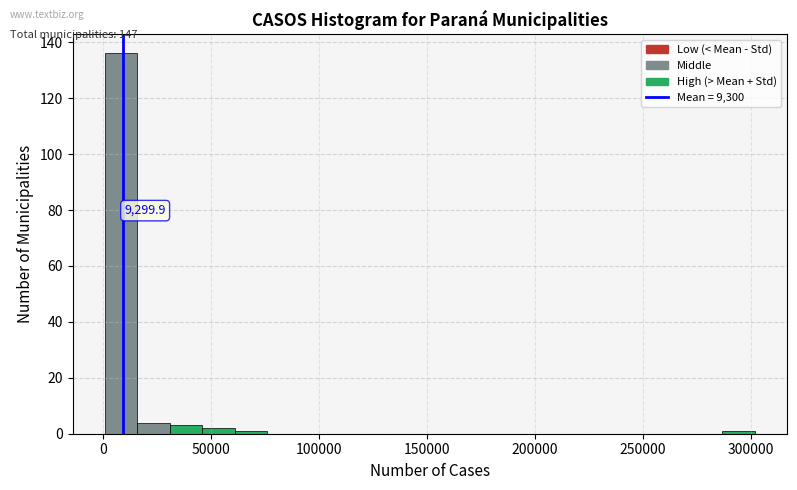

Read against the x-axis, roughly where is the centre of the tallest bar?

10000